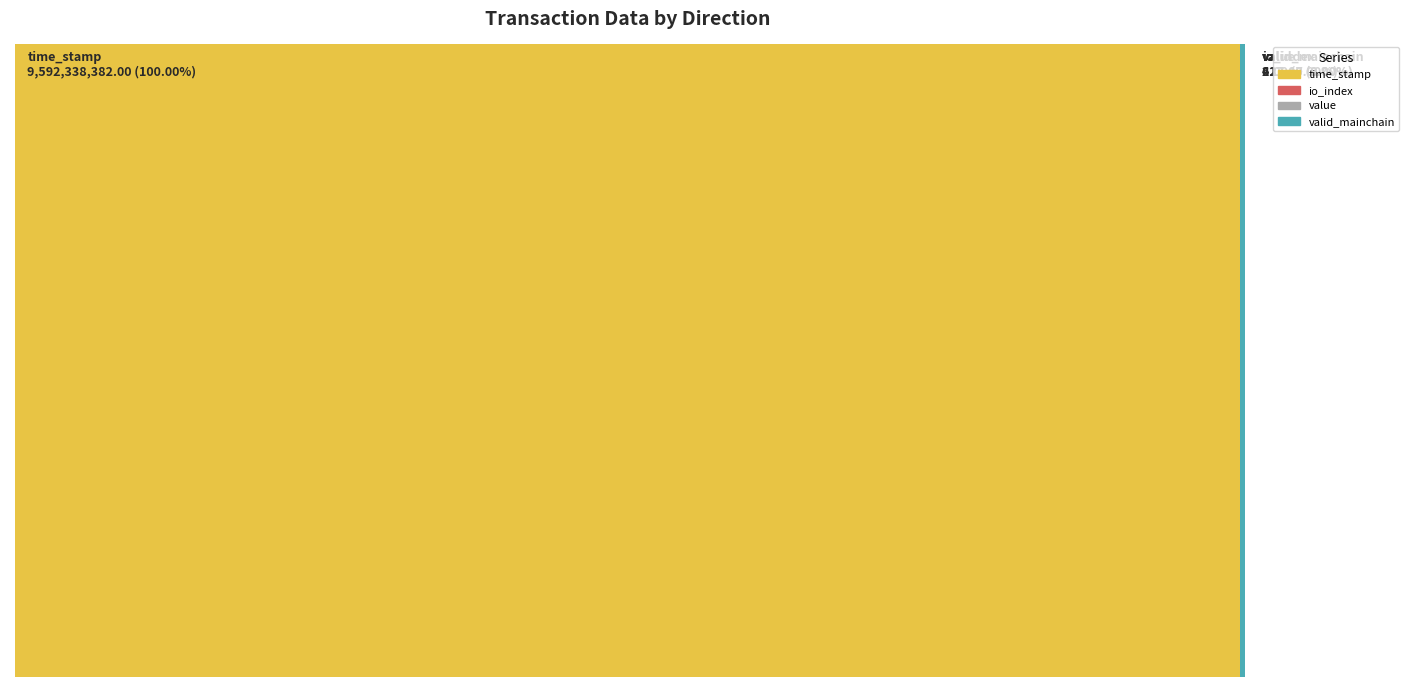

Reading right to left, extract all data points from this chart.

time_stamp: 1589983934.0	1590111005.0	1590975484.0	1591844189.0	1594224011.0	1635199759.0
io_index: 3.0	3.0	16.0	20.0	3.0	372.0
value: 37.1	37.1	37.1	37.1	37.0	37.0
valid_mainchain: 1.0	1.0	1.0	1.0	1.0	1.0